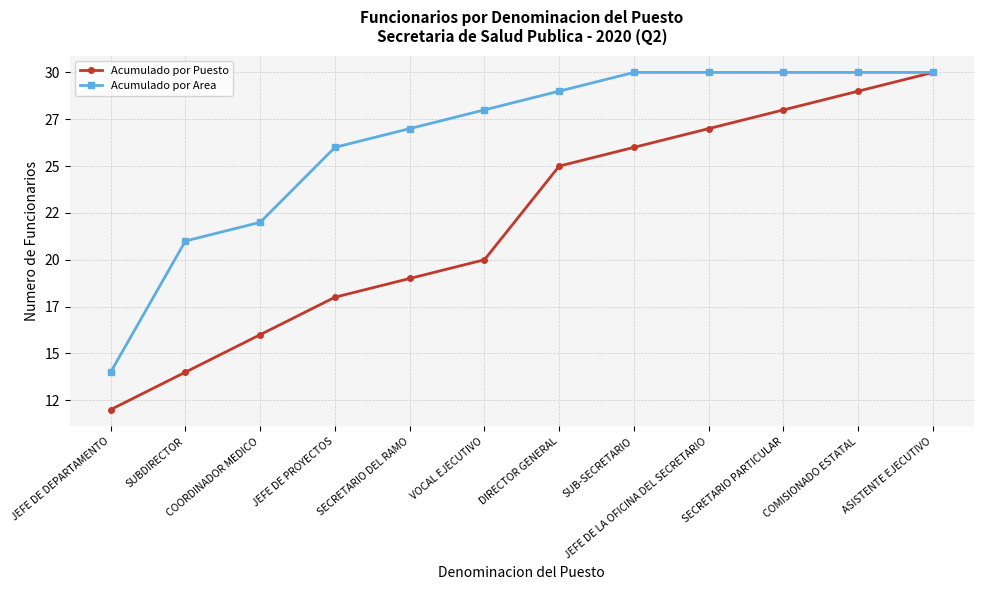

Reading left to right, list all the values displayed in this chart.

Acumulado por Puesto: JEFE DE DEPARTAMENTO=12	SUBDIRECTOR=14	COORDINADOR MEDICO=16	JEFE DE PROYECTOS=18	SECRETARIO DEL RAMO=19	VOCAL EJECUTIVO=20	DIRECTOR GENERAL=25	SUB-SECRETARIO=26	JEFE DE LA OFICINA DEL SECRETARIO=27	SECRETARIO PARTICULAR=28	COMISIONADO ESTATAL=29	ASISTENTE EJECUTIVO=30
Acumulado por Area: JEFE DE DEPARTAMENTO=14	SUBDIRECTOR=21	COORDINADOR MEDICO=22	JEFE DE PROYECTOS=26	SECRETARIO DEL RAMO=27	VOCAL EJECUTIVO=28	DIRECTOR GENERAL=29	SUB-SECRETARIO=30	JEFE DE LA OFICINA DEL SECRETARIO=30	SECRETARIO PARTICULAR=30	COMISIONADO ESTATAL=30	ASISTENTE EJECUTIVO=30